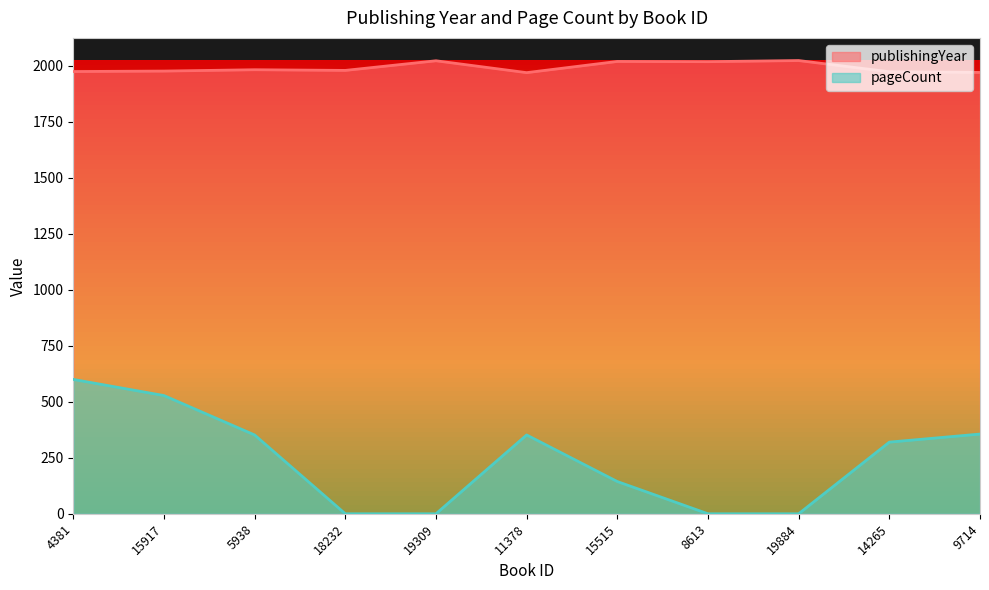

What is the sum of the pageCount values at 11378 and 19884?

352